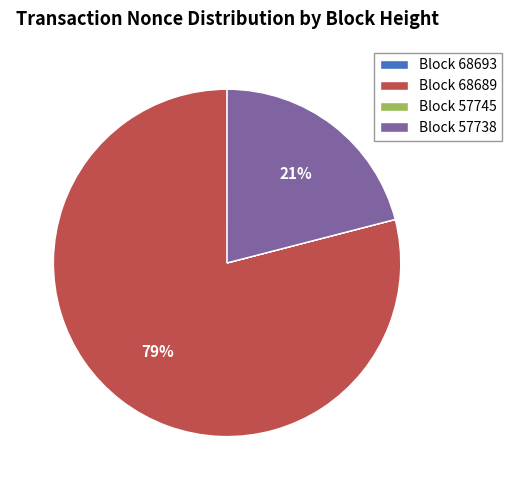

To the nearest percent, what is the average slice percentage?

25%